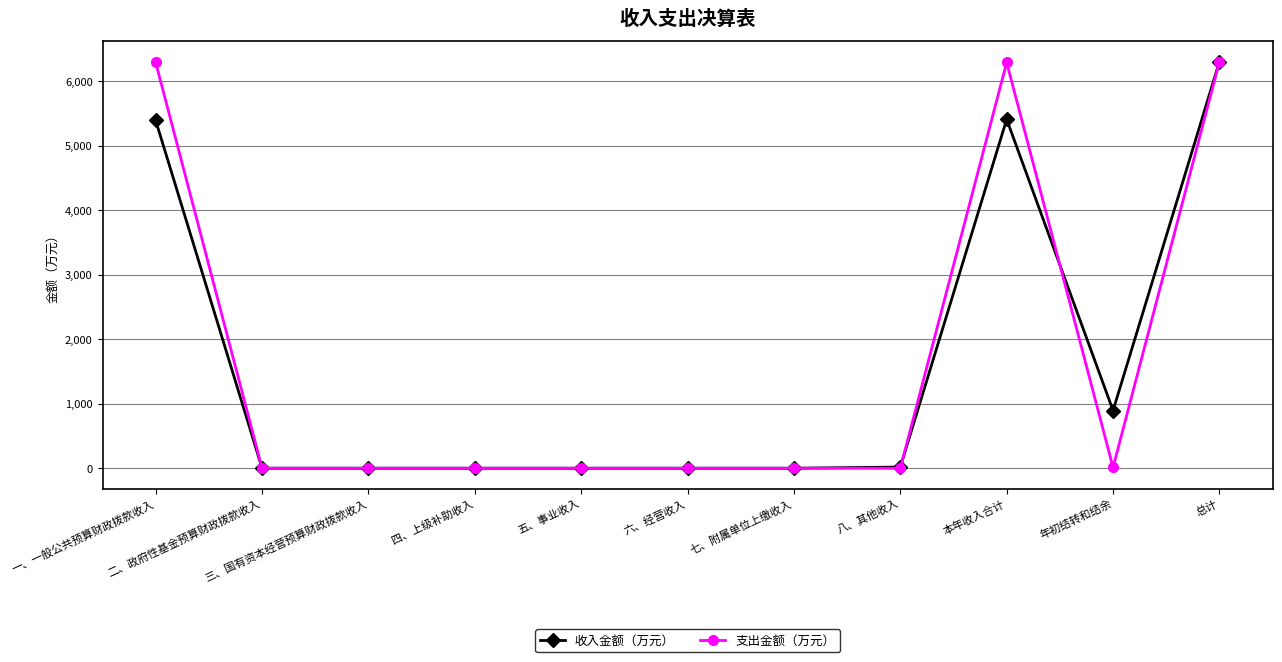

What is the value of the 支出金额（万元） point at the 1st from the left?

6291.8